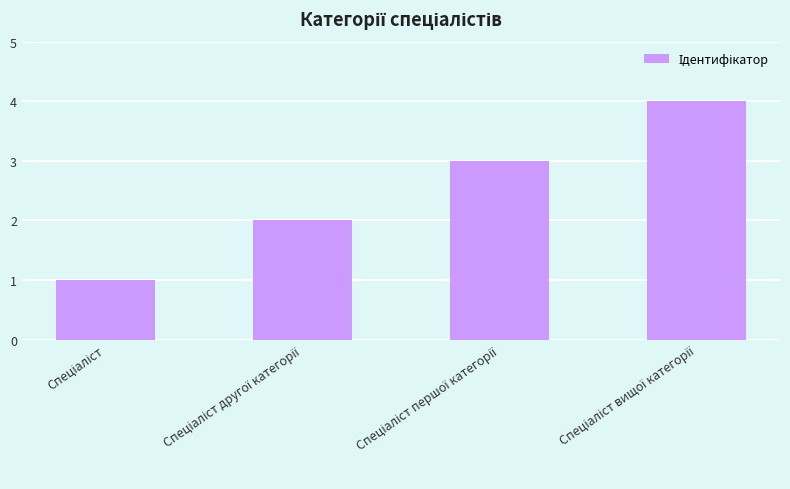

What is the value of the 3rd bar from the left?

3